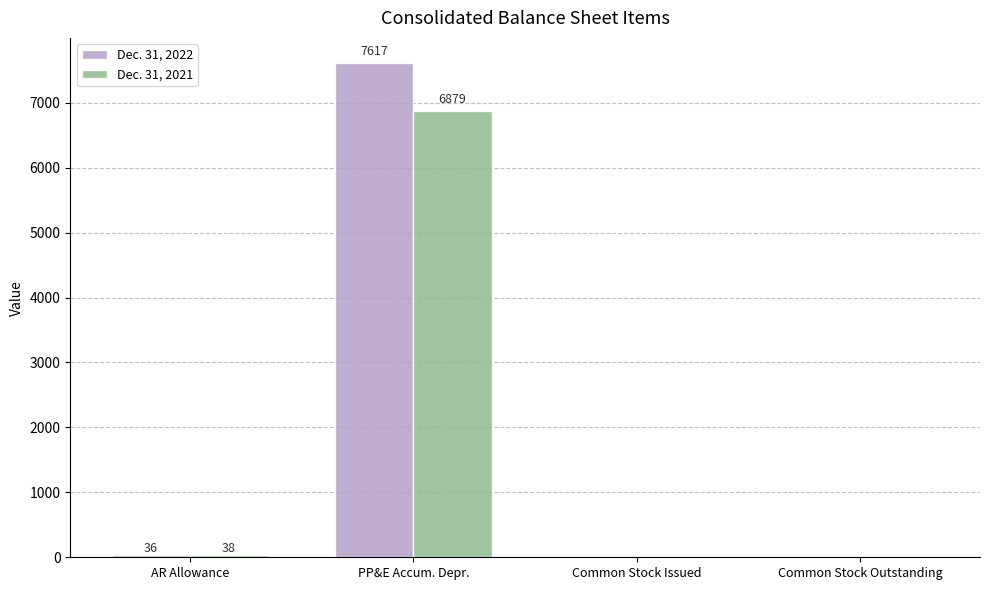

Between AR Allowance and Common Stock Outstanding, which series saw the biggest shift?

Dec. 31, 2021